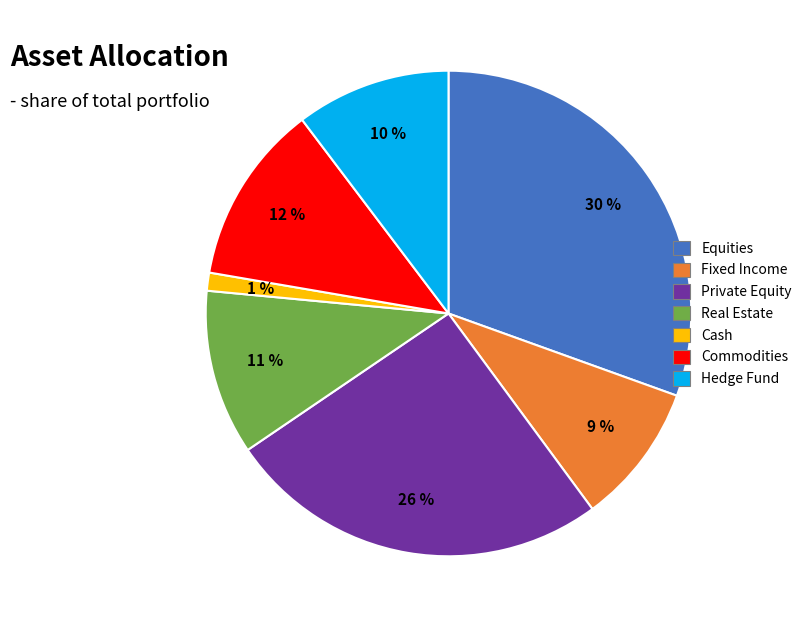

Which slice is the smallest?

Cash